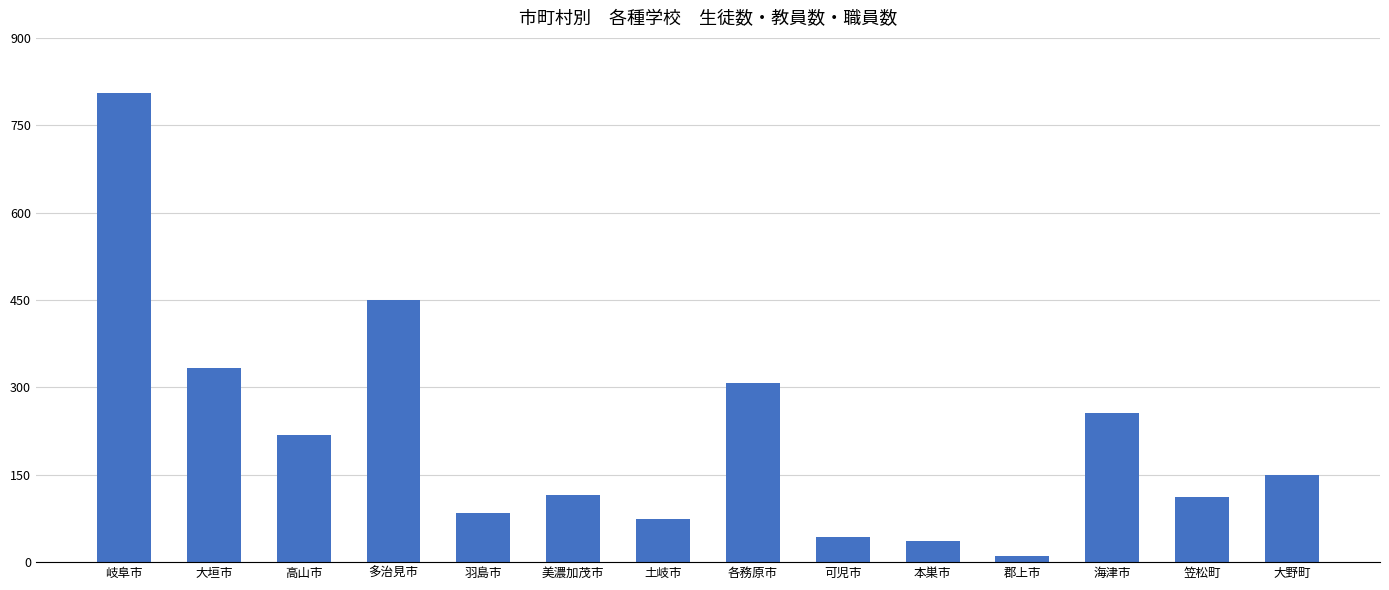

What is the value of the 12th bar from the left?

256